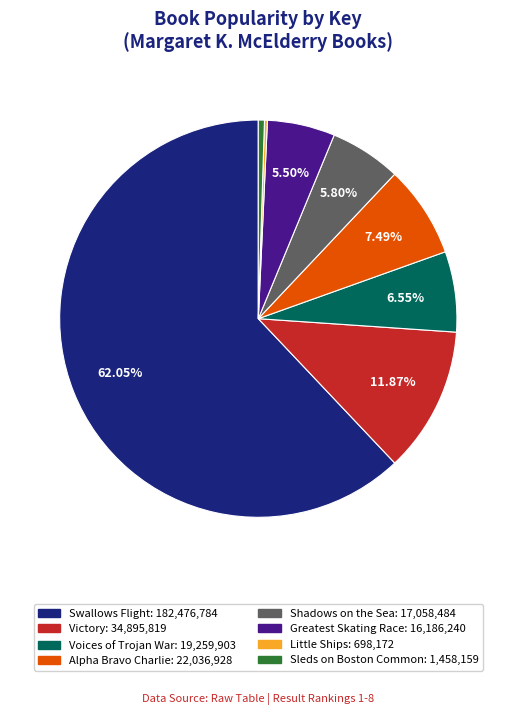

Is there a majority slice in this chart?

Yes